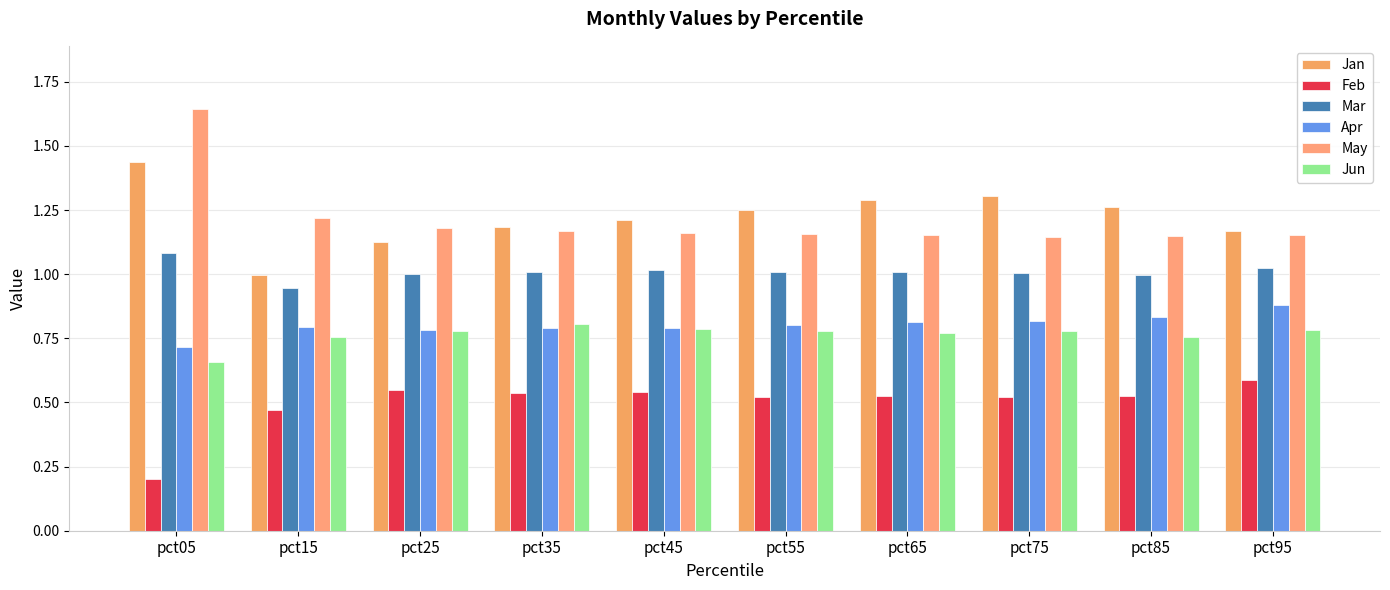

The Feb series shows 0.2 at pct85. True or false?

False